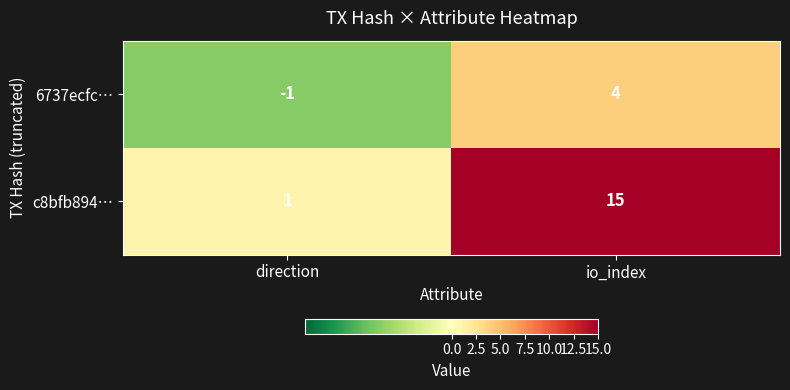

Where is 6737ecfc… nearest to the value 1?

direction